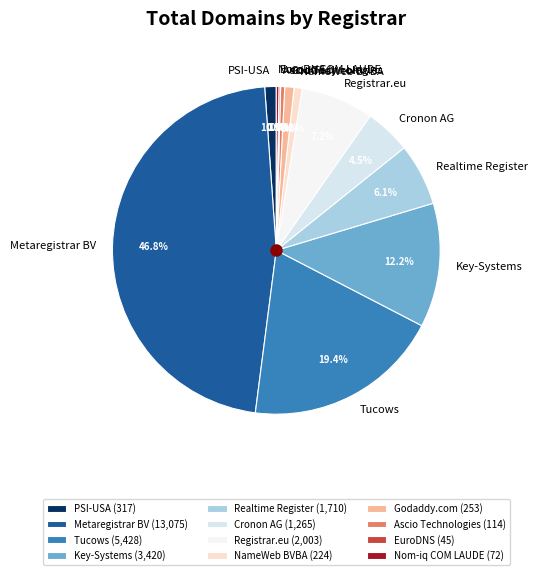

What is the ratio of the value at Tucows to the value at Realtime Register?

3.2